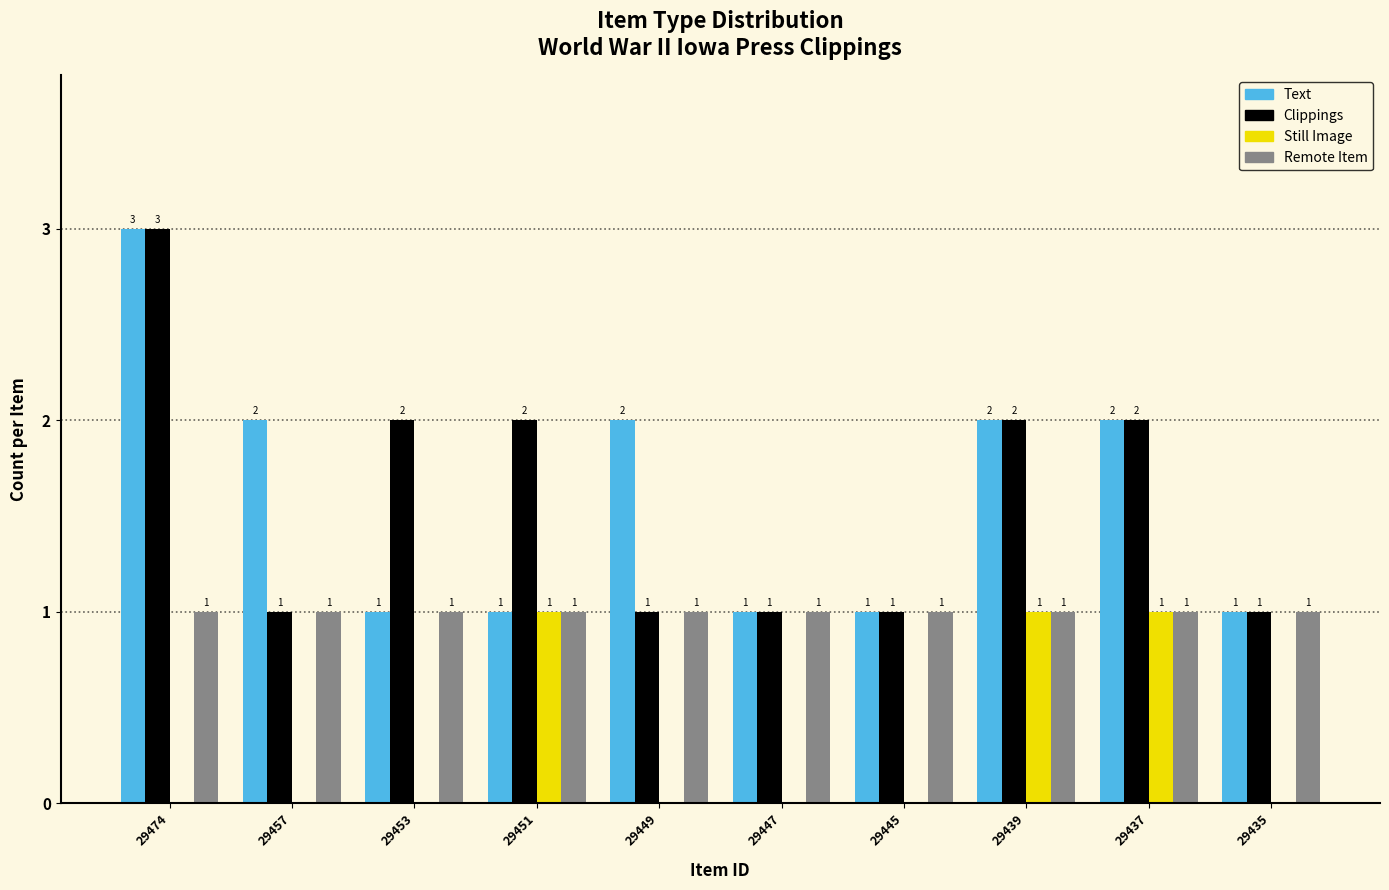

At which label does Clippings reach its peak?

29474